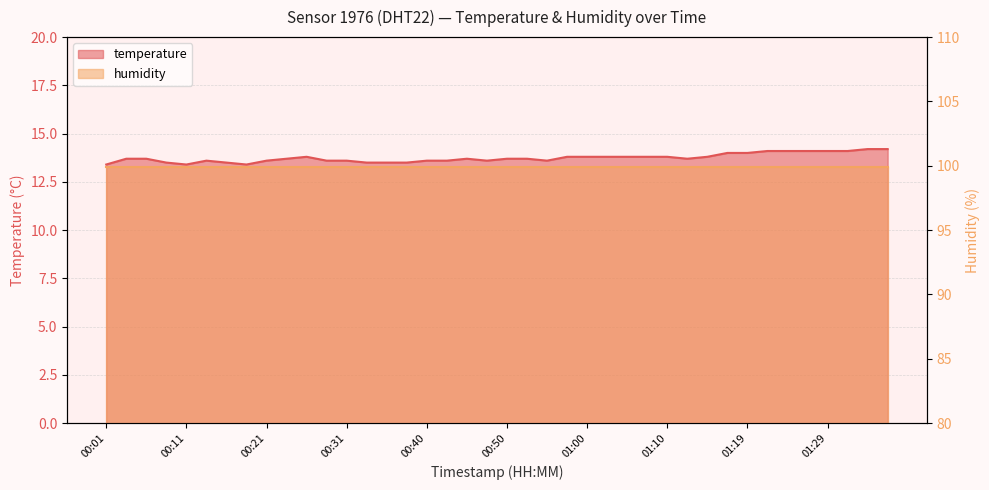

Does the chart have visible grid lines?

Yes